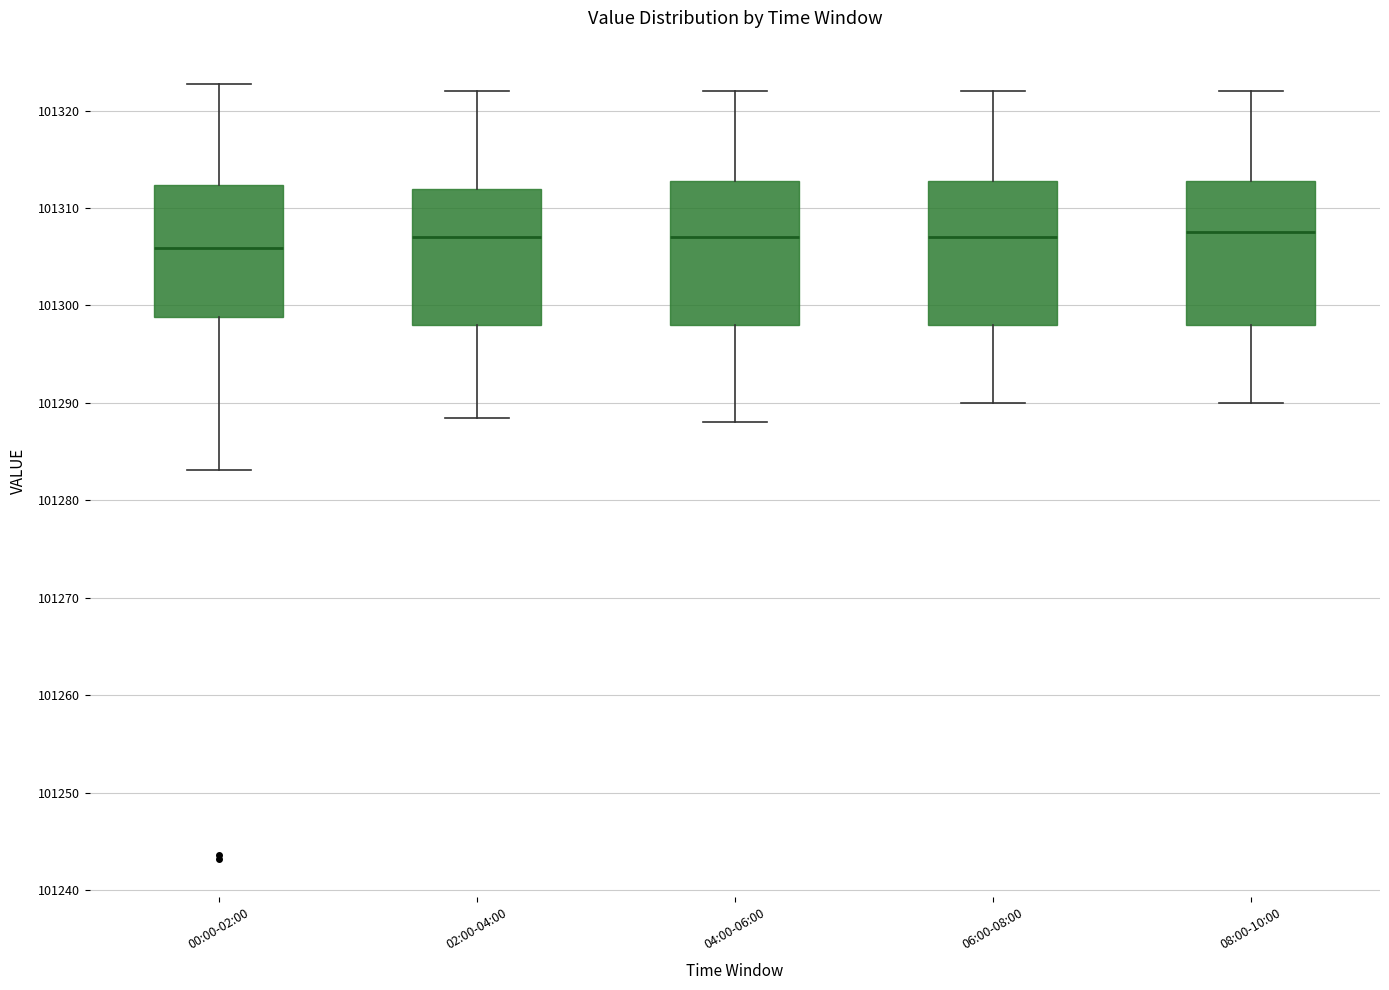

Where is the upper edge of the box for 02:00-04:00 on the y-axis? The values are not printed on the chart, so give them approximately, as read against the axis.

101312